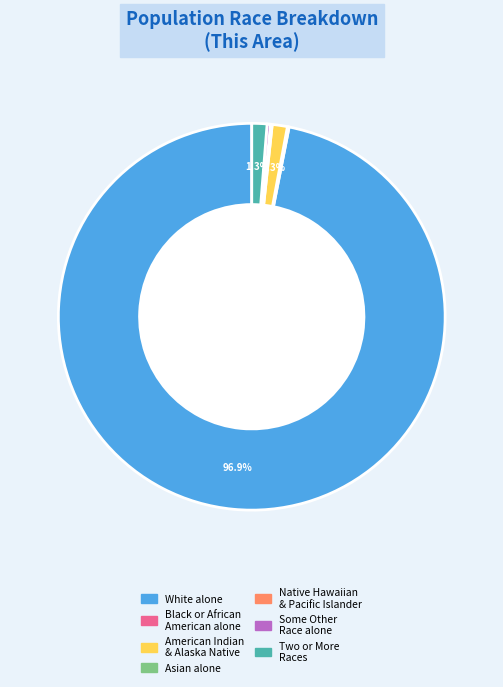

Is there any slice that represents more than half of the pie?

Yes